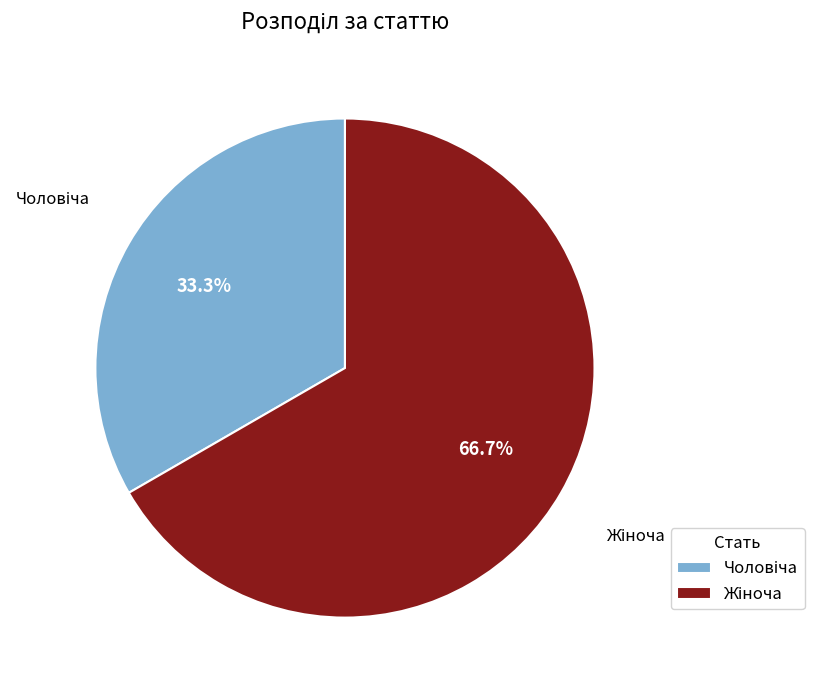

How many segments does this pie chart have?

2